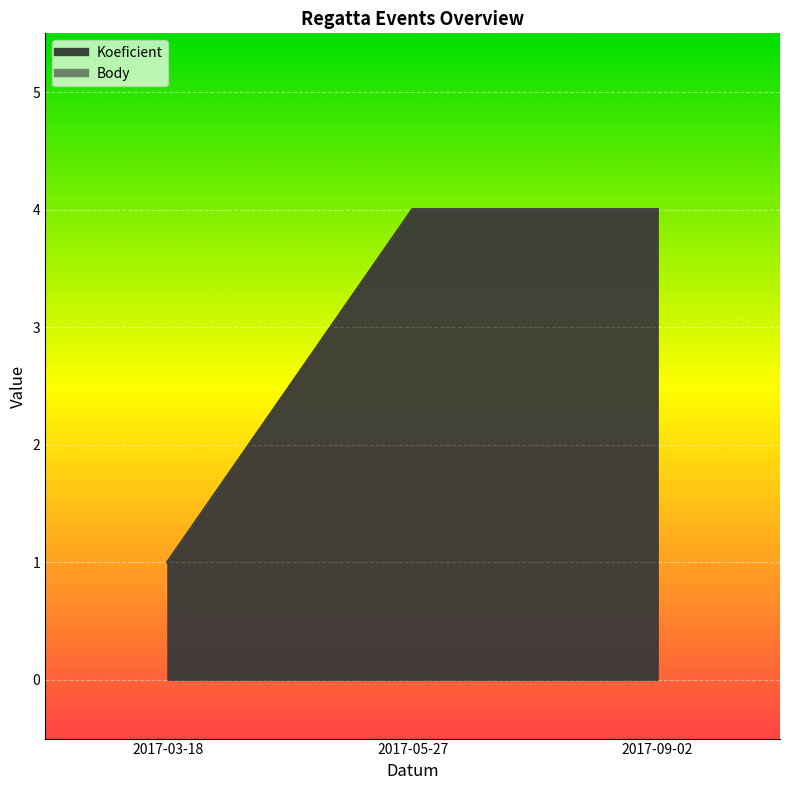

Is it true that Body equals 4 at 2017-05-27?

True